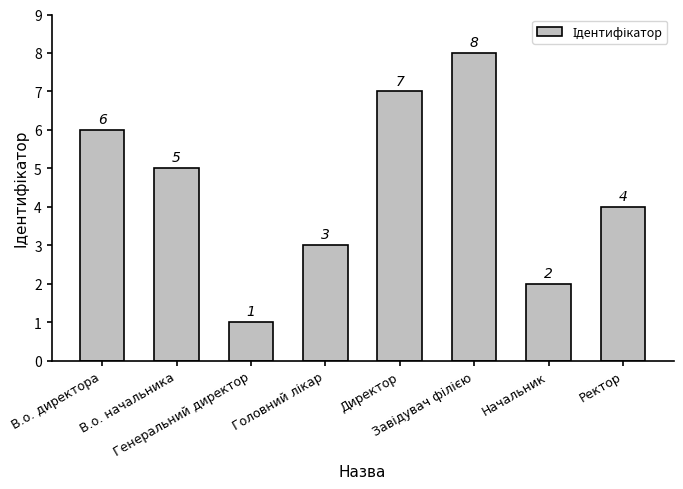

Is it true that the value at Директор is 12?

False